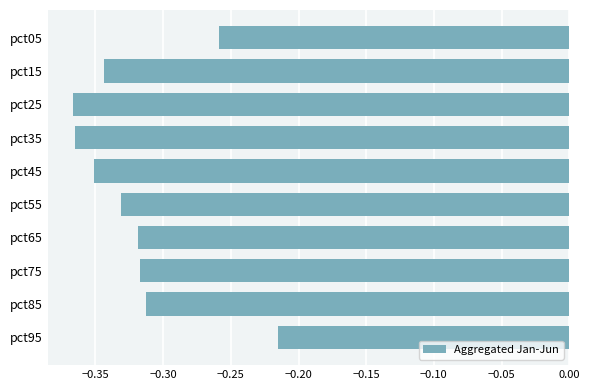

Where is the data nearest to the value 0?

pct95